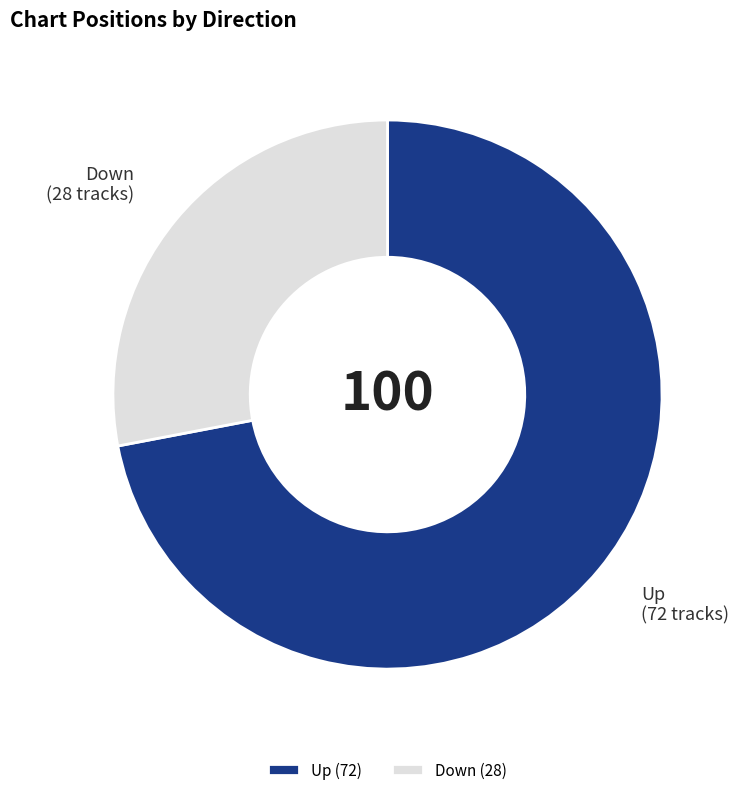

How many segments does this pie chart have?

2